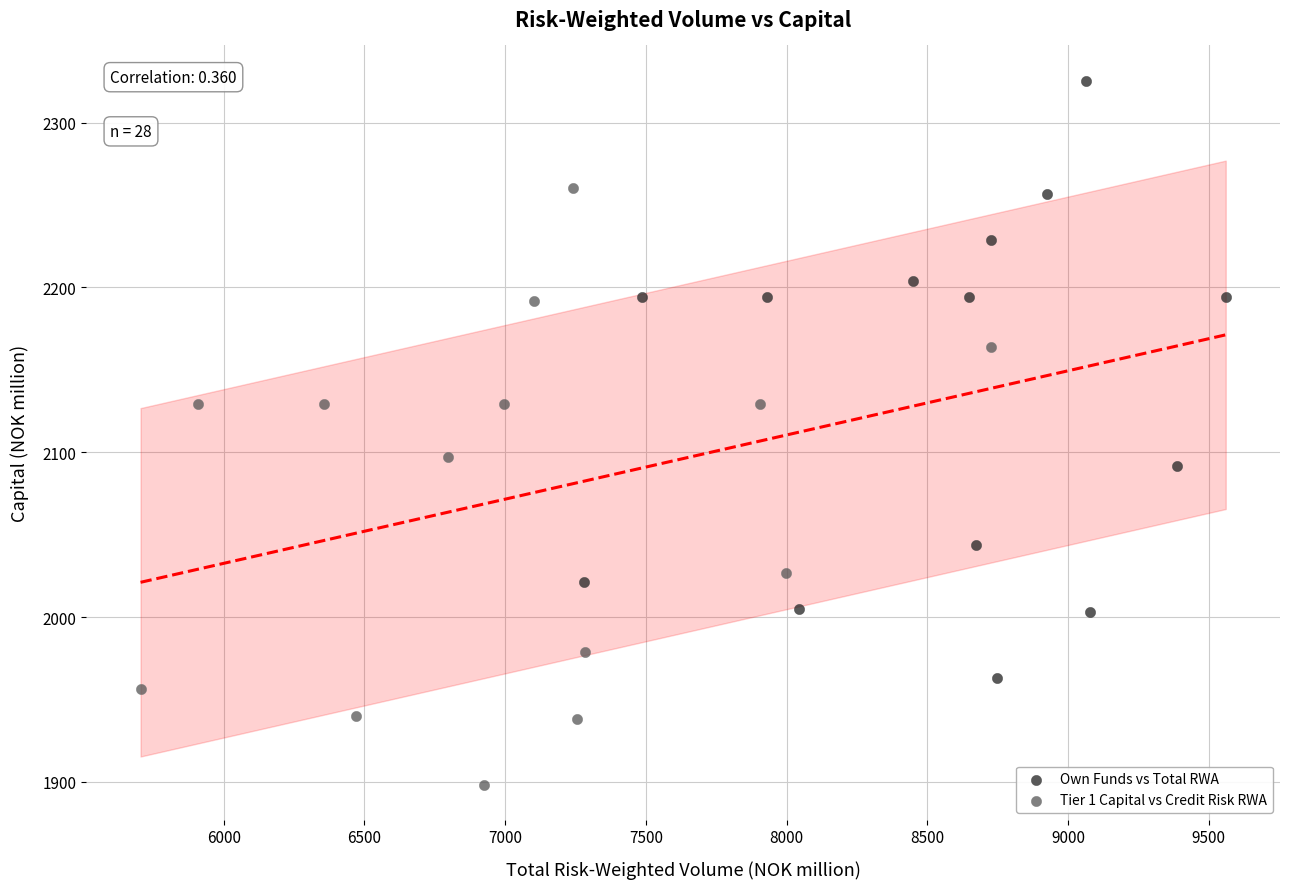

What are all the series names shown in the legend?

Own Funds vs Total RWA, Tier 1 Capital vs Credit Risk RWA